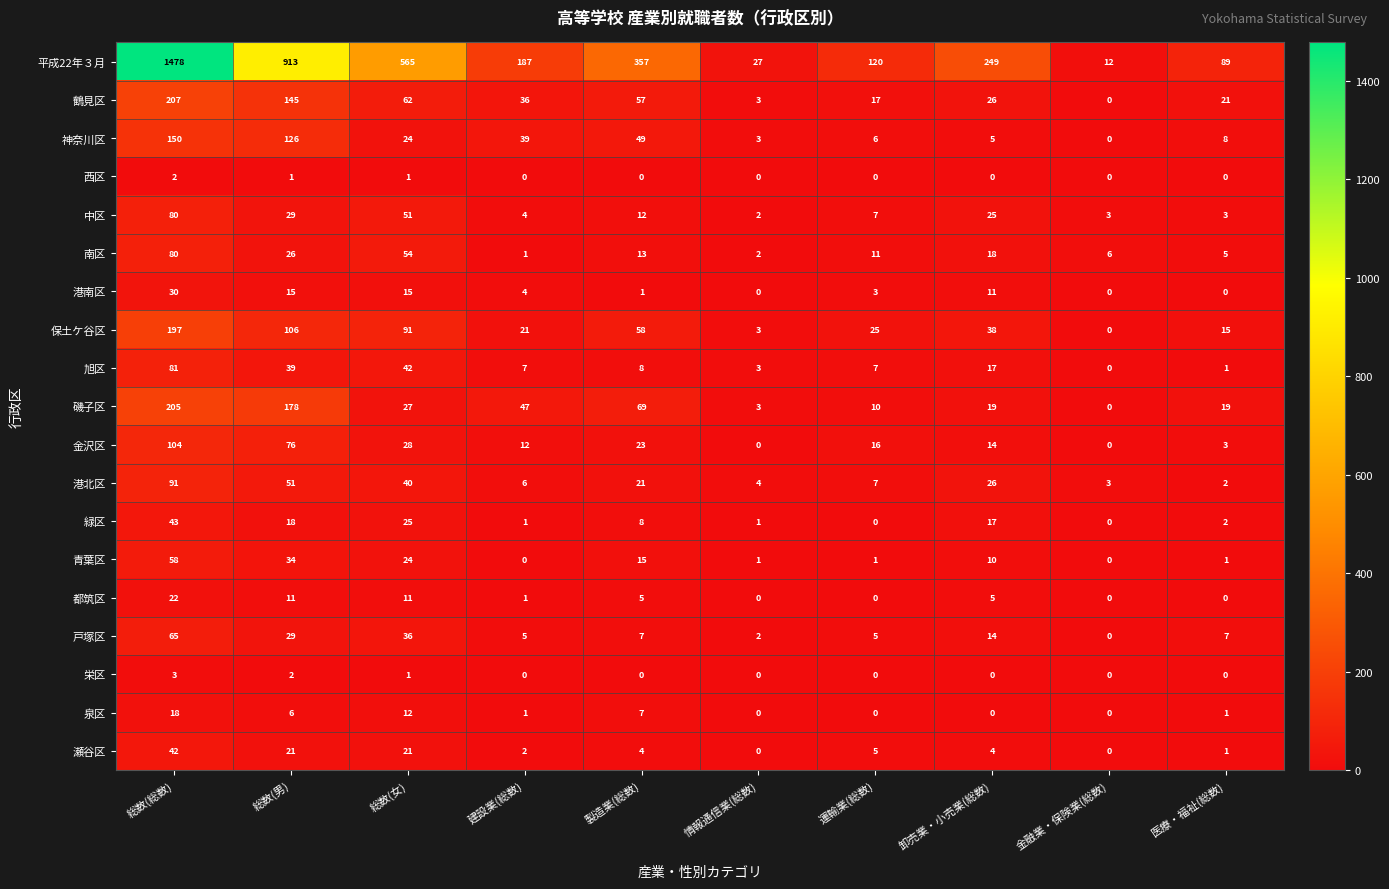

Which label corresponds to the largest value in the chart?

総数(総数)